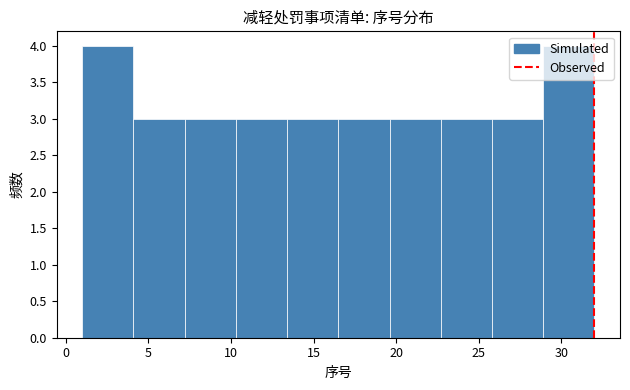

What is the height of the bar covering 25.8 to 28.9 on the x-axis? Neither the bar edges nor the heights are printed on the chart, so give them approximately, as read against the axes.

3